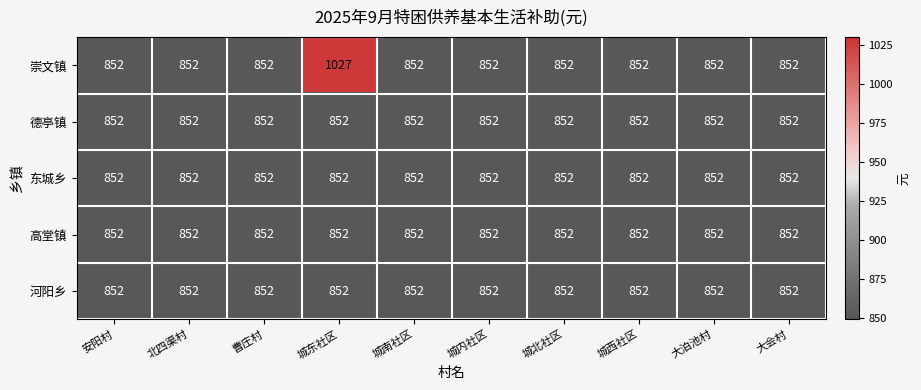

At which category is the sum across all series the highest?

城东社区